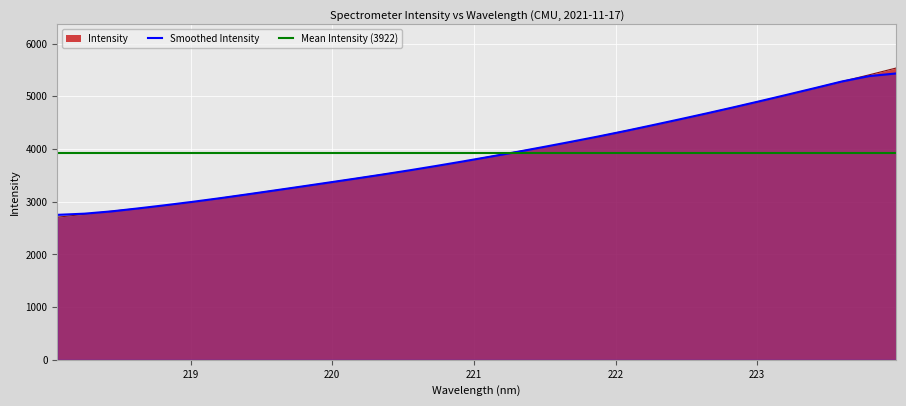

How many values exceed 3858?

16